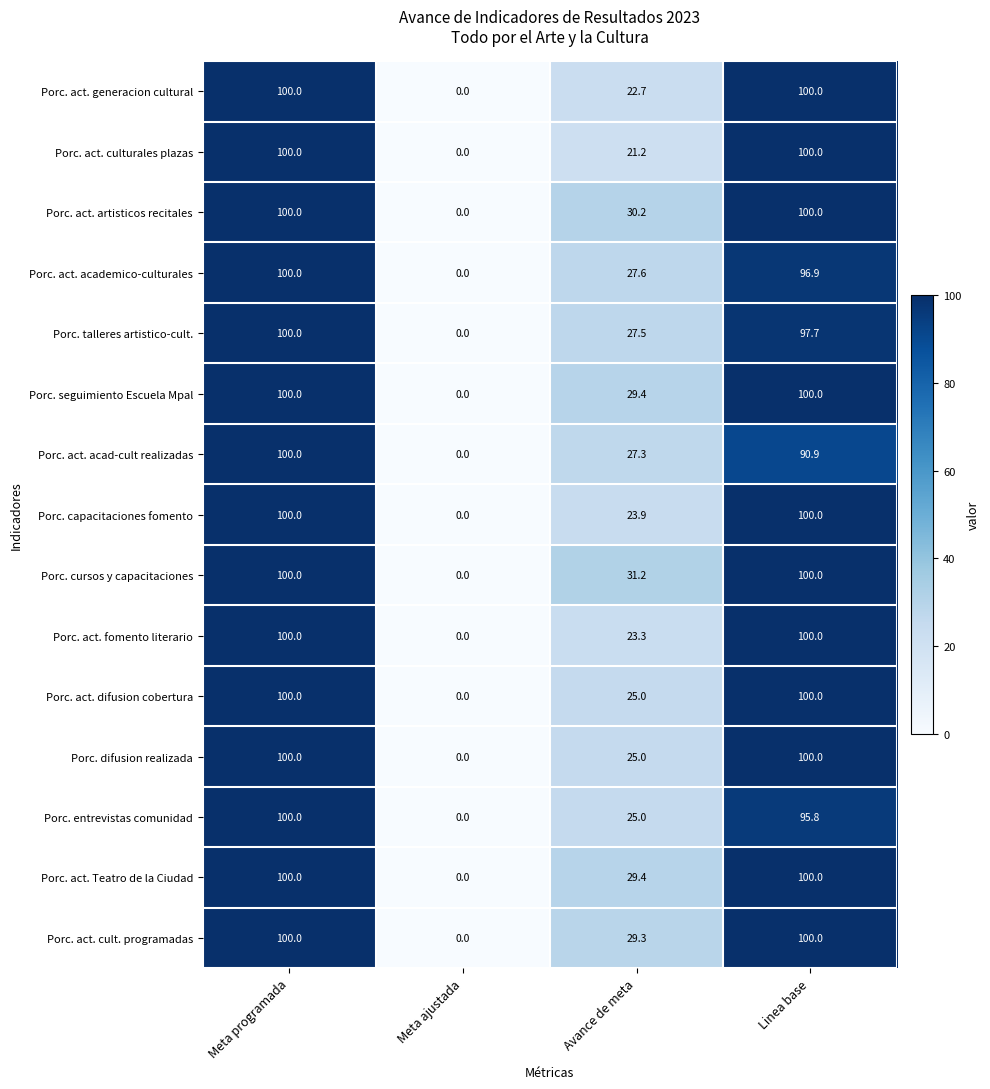

Which series changed the most between Meta ajustada and Avance de meta?

Porc. cursos y capacitaciones